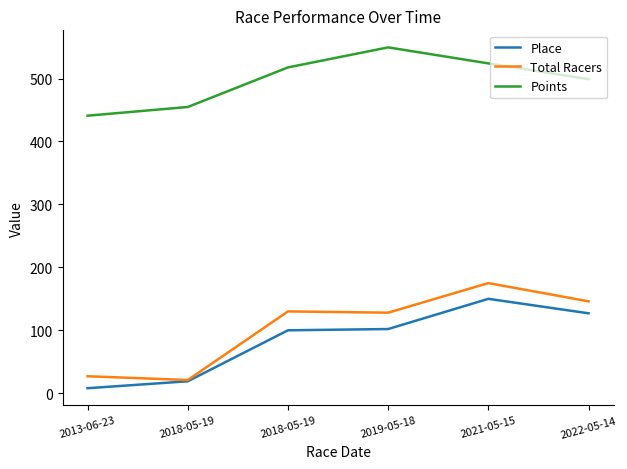

How many lines are shown in the chart?

3